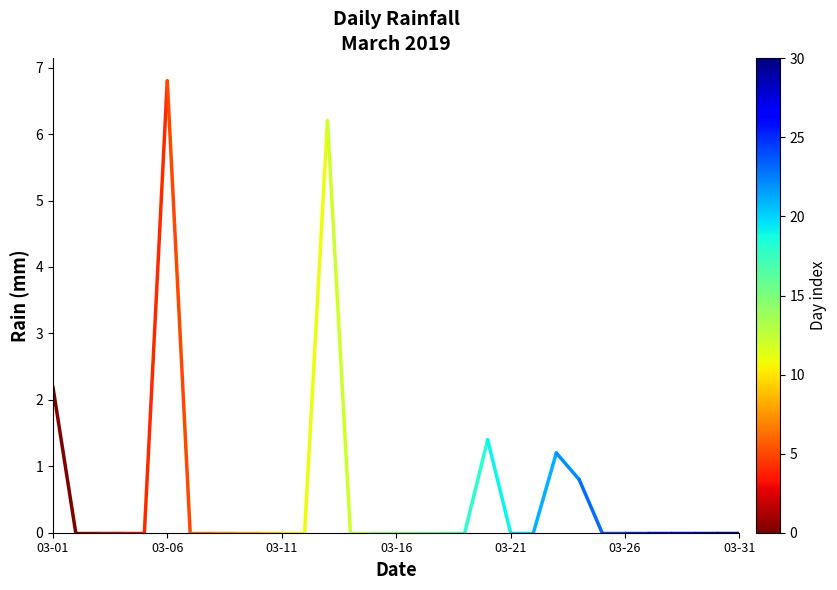

What is the difference between the maximum and minimum values?

6.8